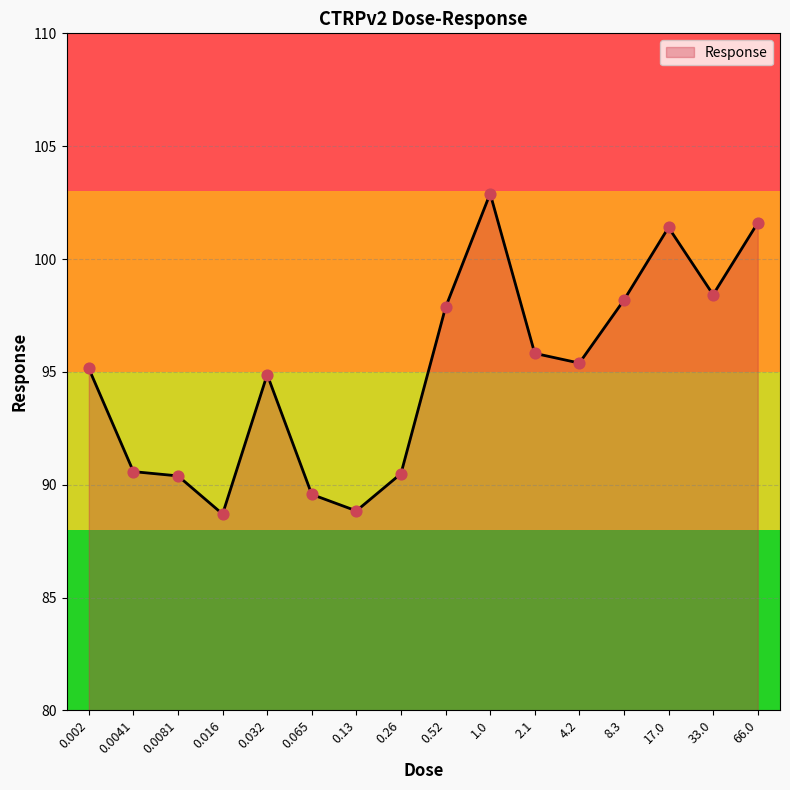

What is the change in value from 2.1 to 8.3?

+2.4